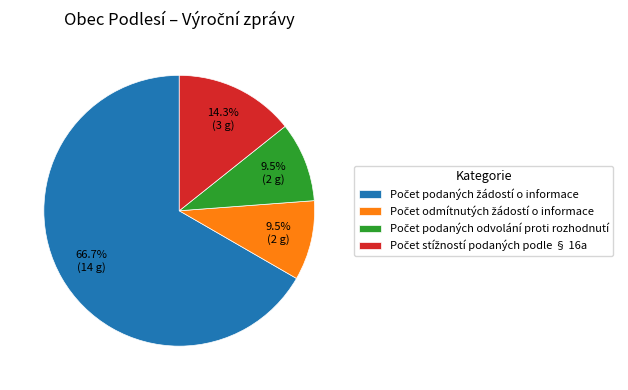

Is there any slice that represents more than half of the pie?

Yes